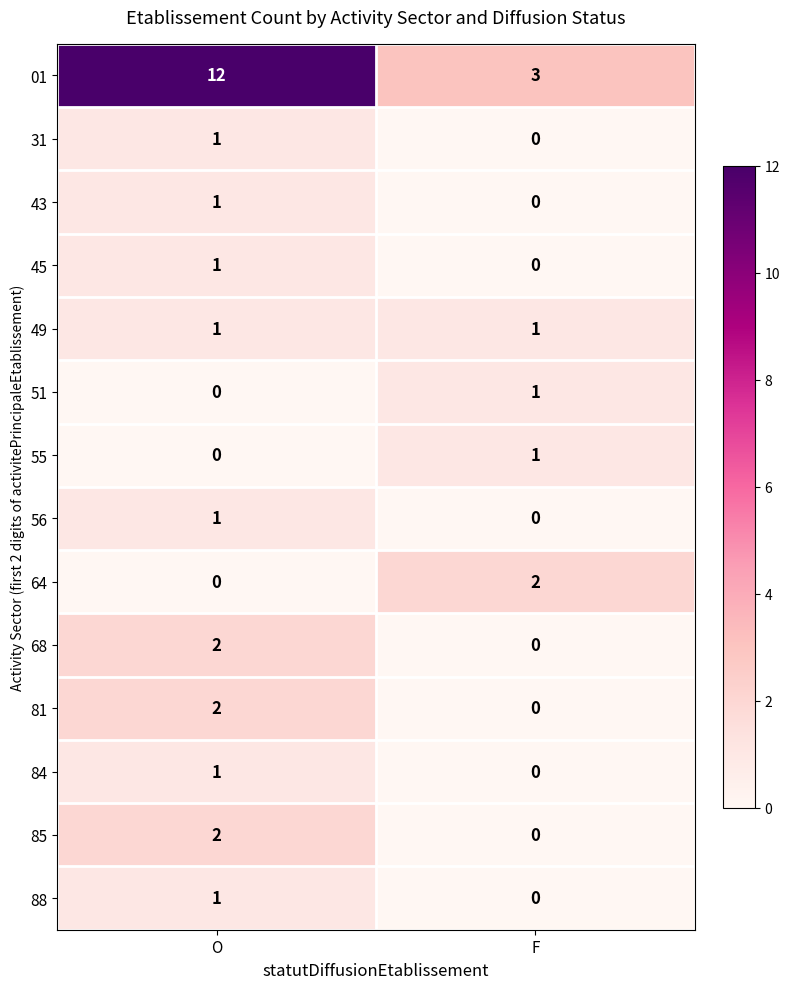

What is the average value of the 01 series?

8